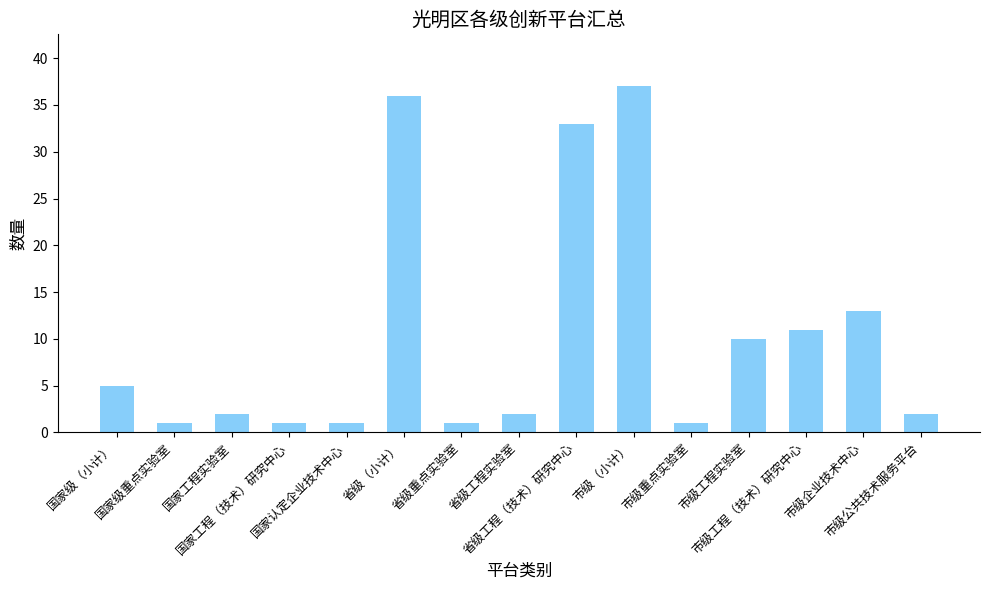

Reading left to right, what are all the values shown in this chart?

国家级（小计）=5	国家级重点实验室=1	国家工程实验室=2	国家工程（技术）研究中心=1	国家认定企业技术中心=1	省级（小计）=36	省级重点实验室=1	省级工程实验室=2	省级工程（技术）研究中心=33	市级（小计）=37	市级重点实验室=1	市级工程实验室=10	市级工程（技术）研究中心=11	市级企业技术中心=13	市级公共技术服务平台=2